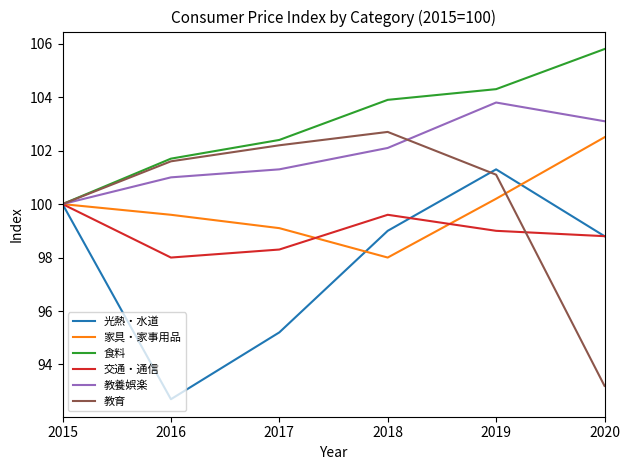

Is the value of 食料 at 2016 greater than the value of 交通・通信 at 2018?

Yes